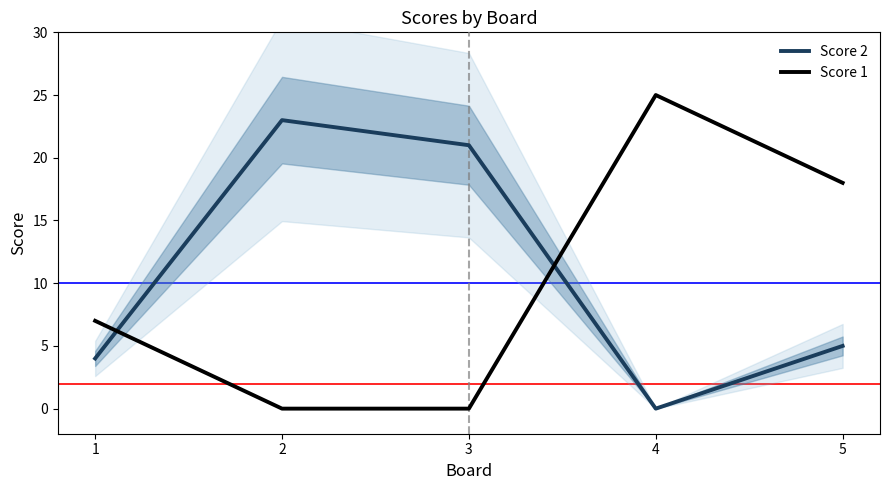

In Score 2, how many points are lower than both neighbors (excluding endpoints)?

1